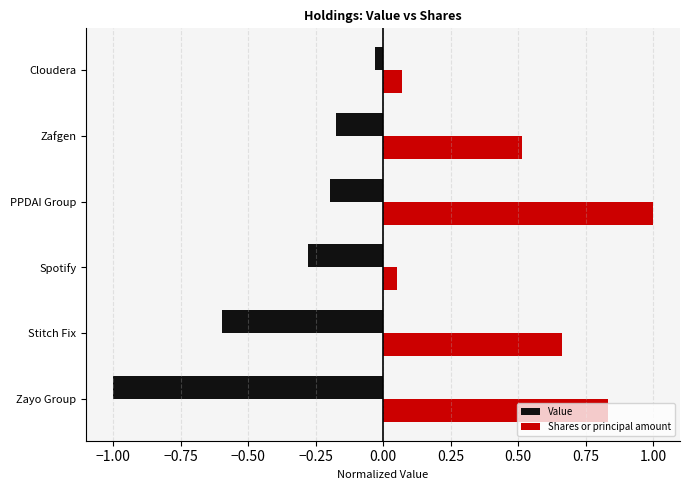

List the series in order of their peak value, highest first.

Shares or principal amount, Value